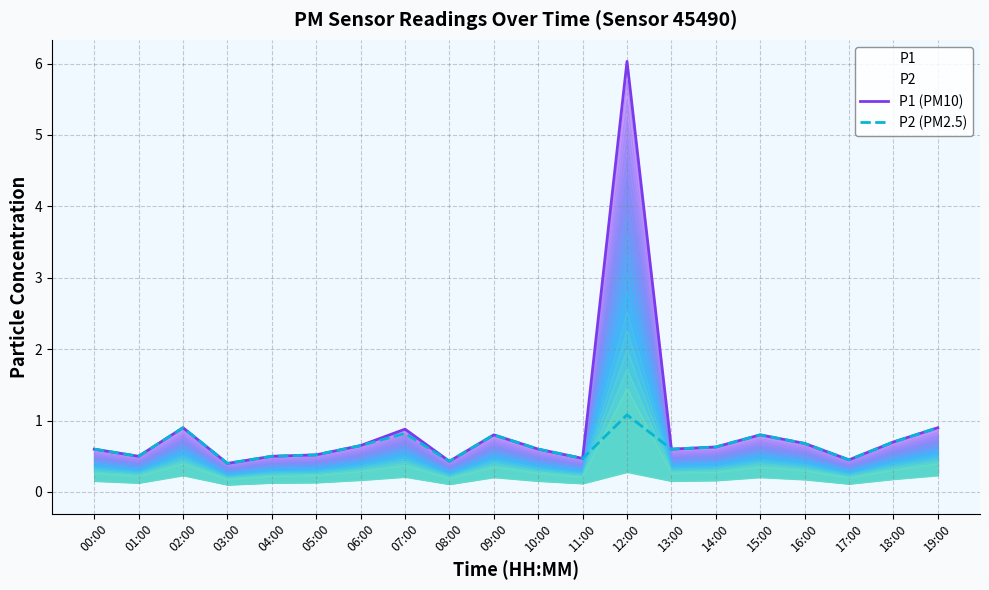

True or false: P2 (PM2.5) and P1 (PM10) intersect in this chart.

False